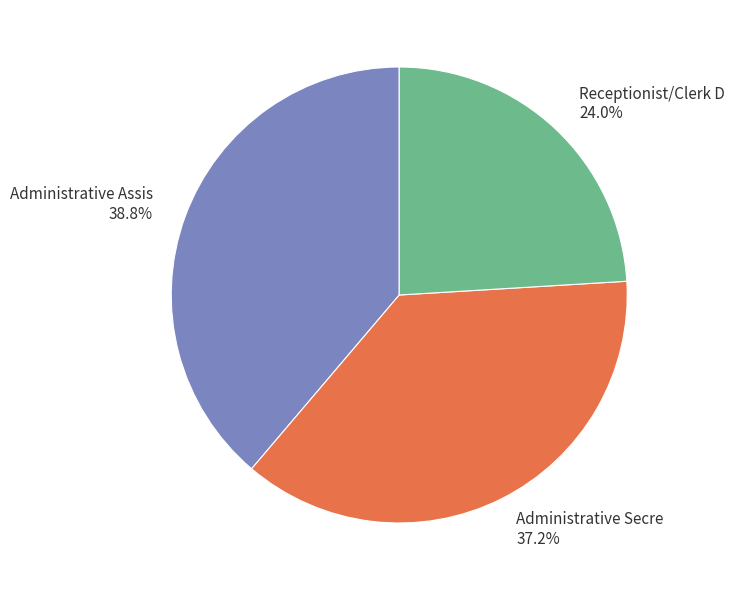

What portion of the pie excludes Receptionist/Clerk D?

76.0%